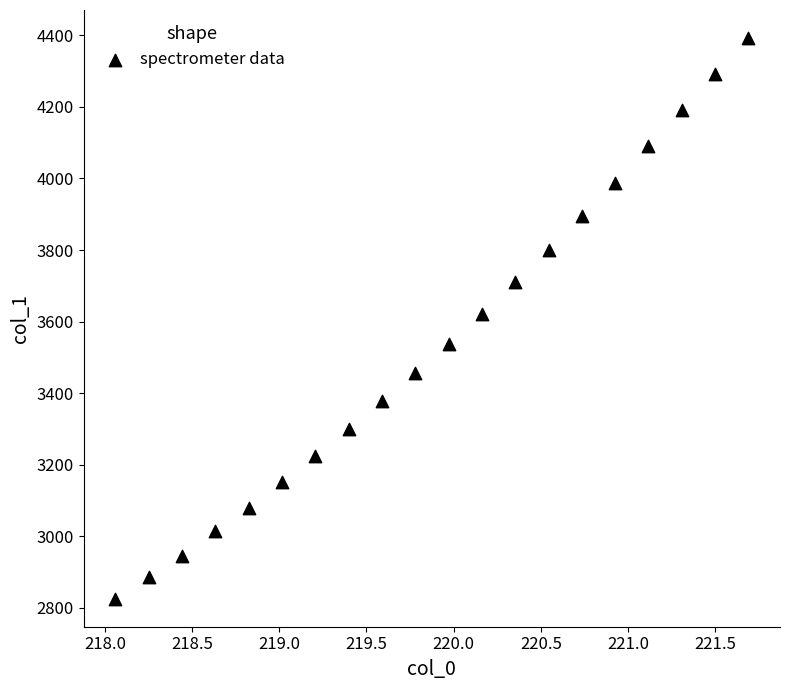

What is the range of Y values (max minus min)?

1566.4